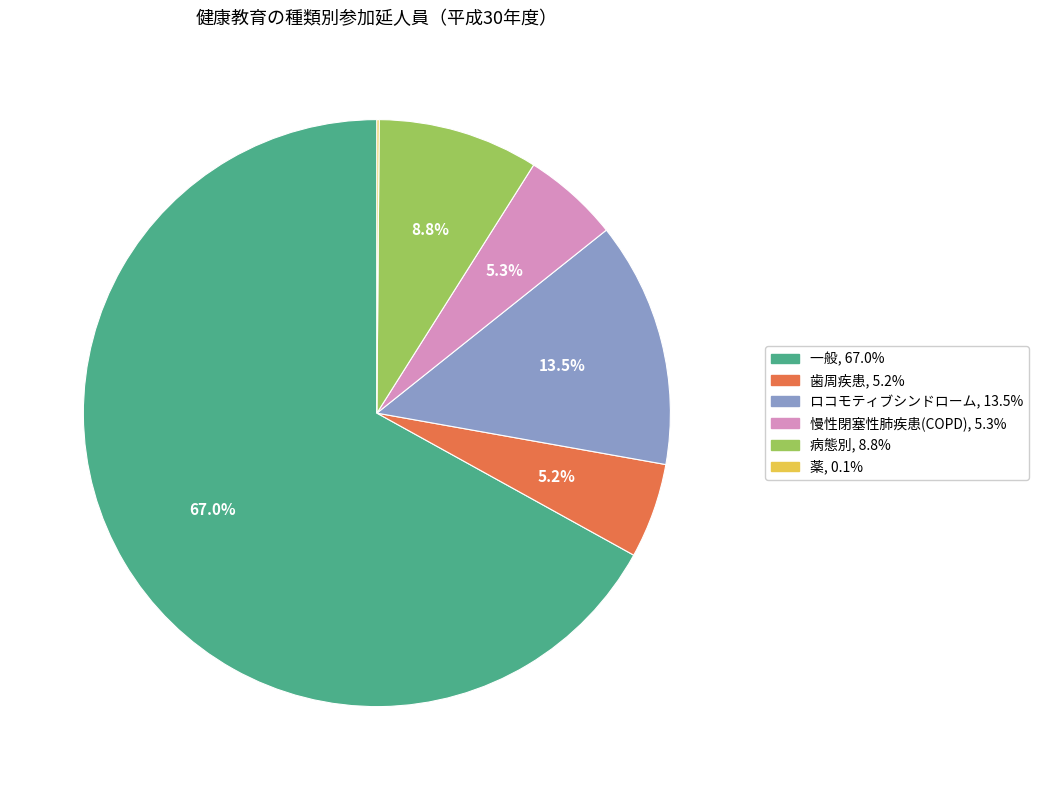

How much of the chart is everything except 慢性閉塞性肺疾患(COPD)?

94.7%